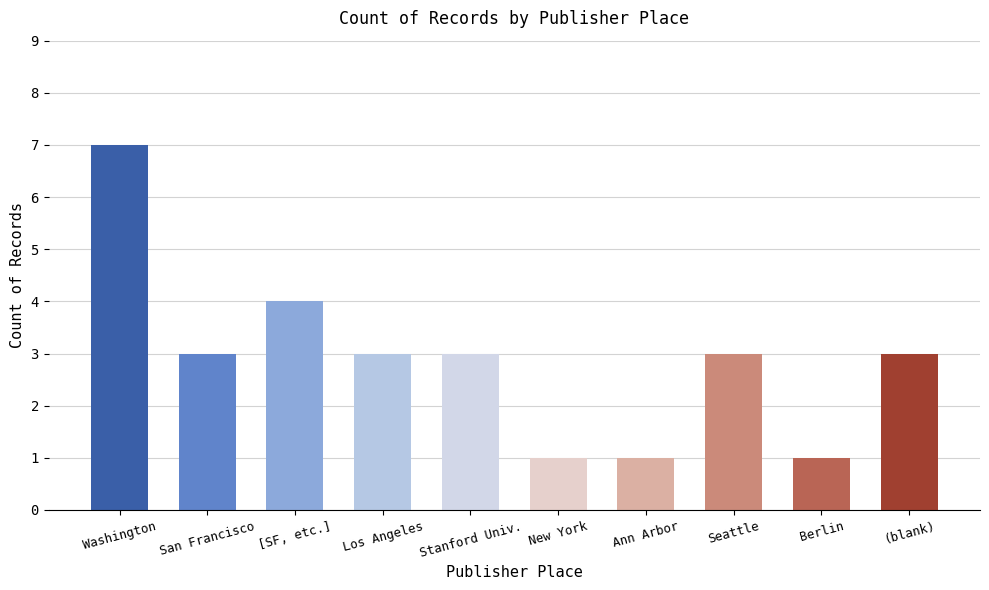

What is the change in value from Washington to [SF, etc.]?

-3